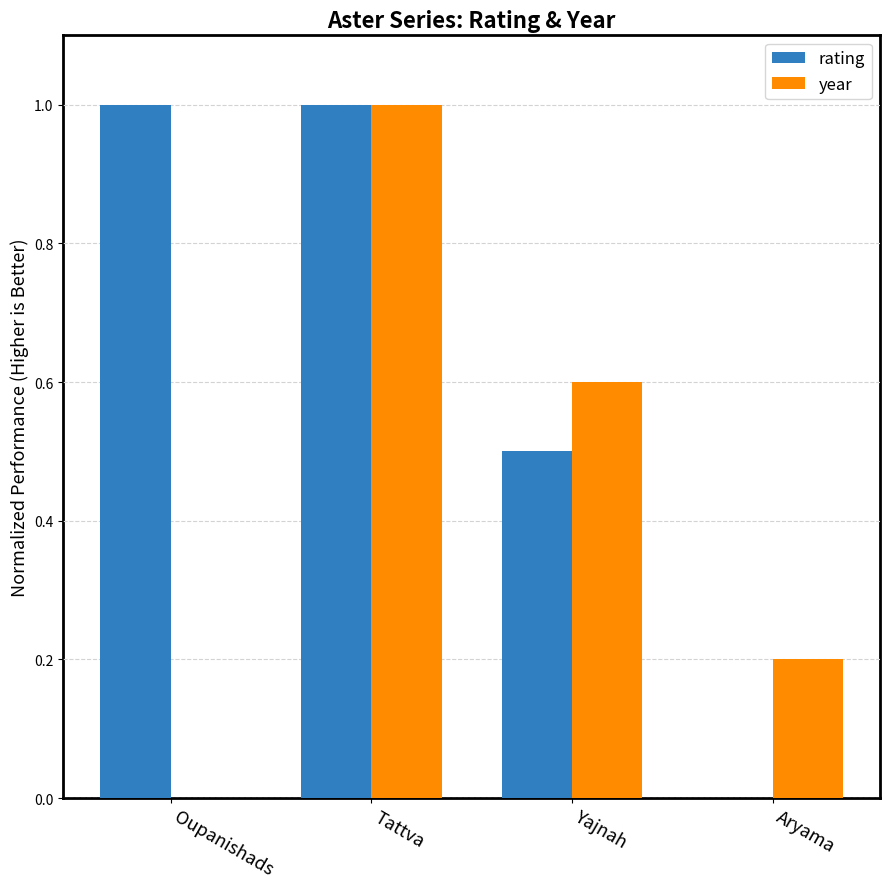

What is the total value across all series at Aryama?

0.2